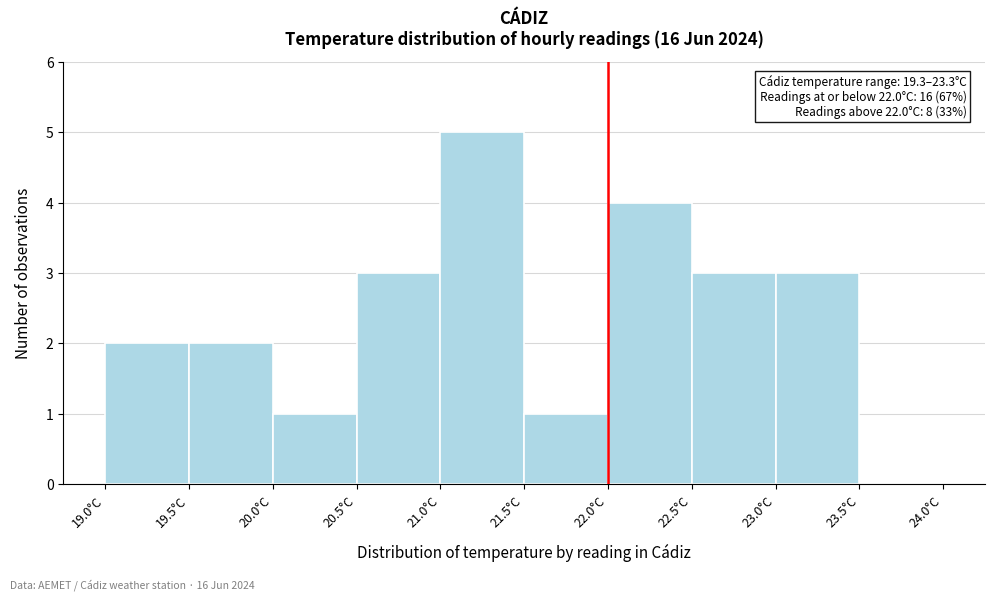

Over which range of the x-axis is the bar tallest?

21.0 to 21.5